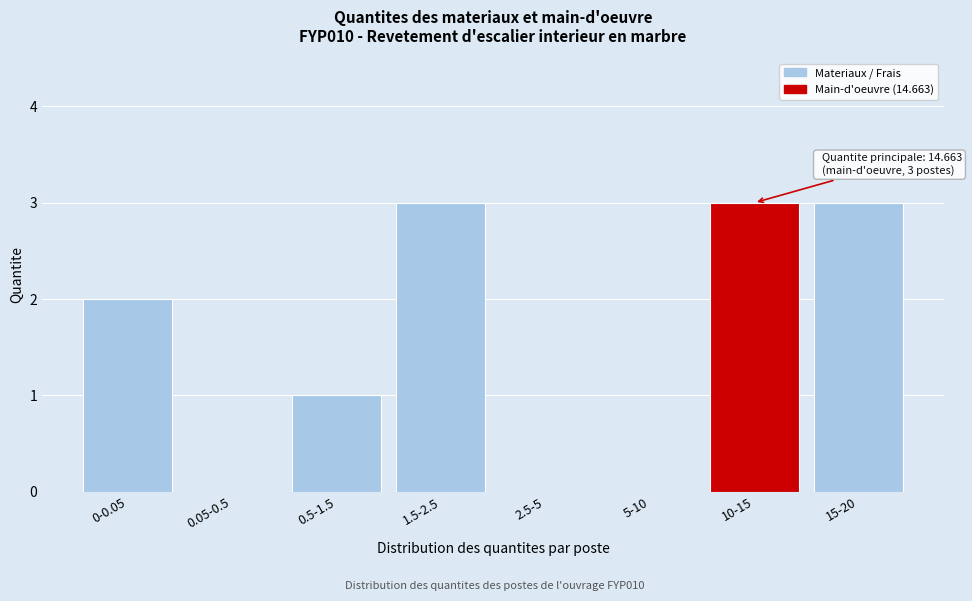

Reading right to left, transcribe all the data shown in this chart.

15-20=3	10-15=3	5-10=0	2.5-5=0	1.5-2.5=3	0.5-1.5=1	0.05-0.5=0	0-0.05=2